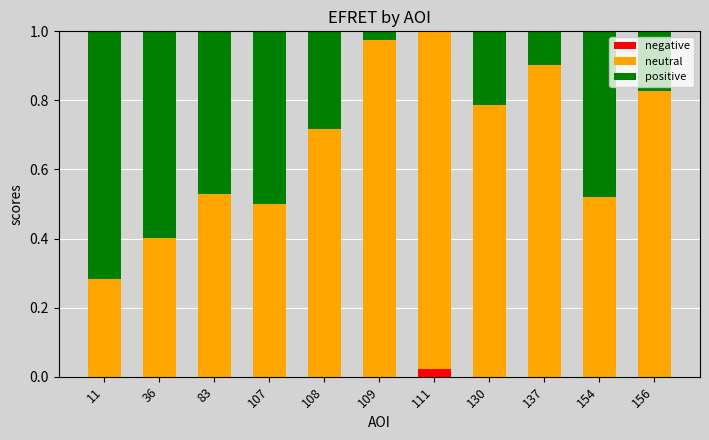

Rank the series by their average value, from highest to lowest.

neutral, positive, negative